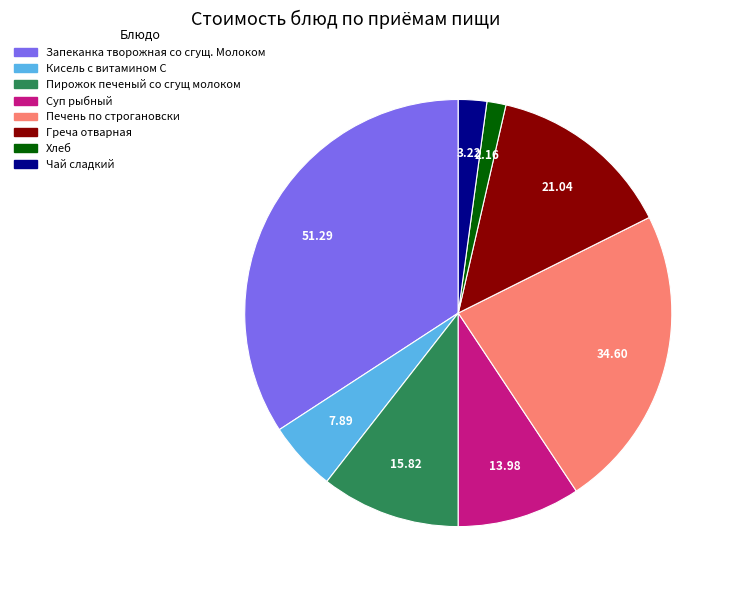

Between Кисель с витамином С and Печень по строгановски, which is larger?

Печень по строгановски